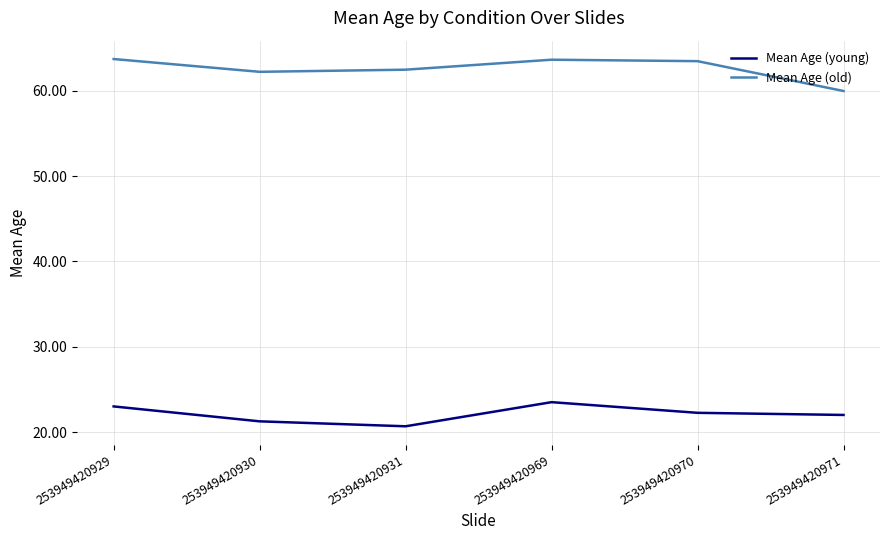

What is the sum of all Mean Age (old) values?

375.7